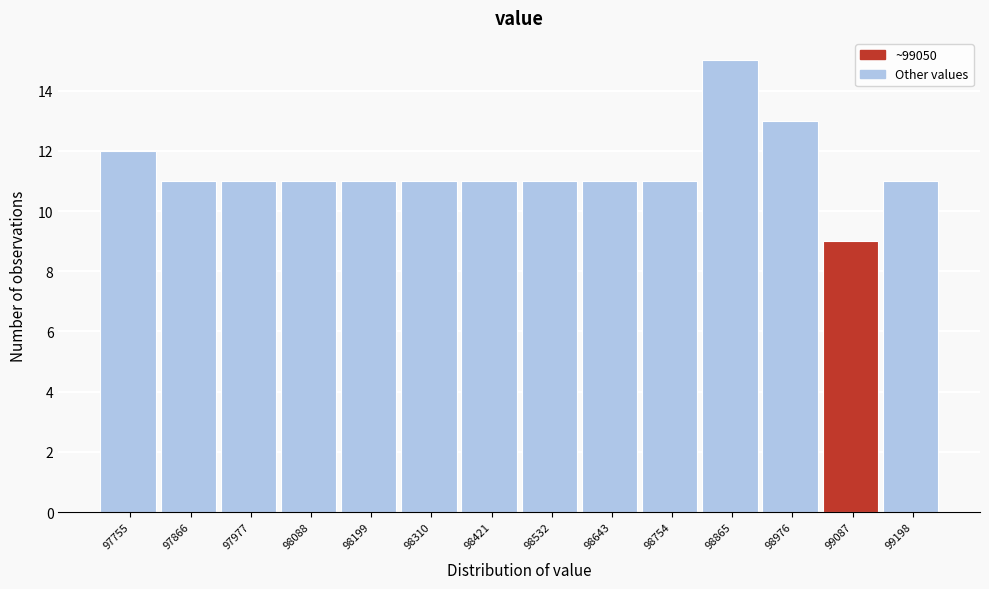

Over which range of the x-axis is the bar tallest?

98800 to 98920